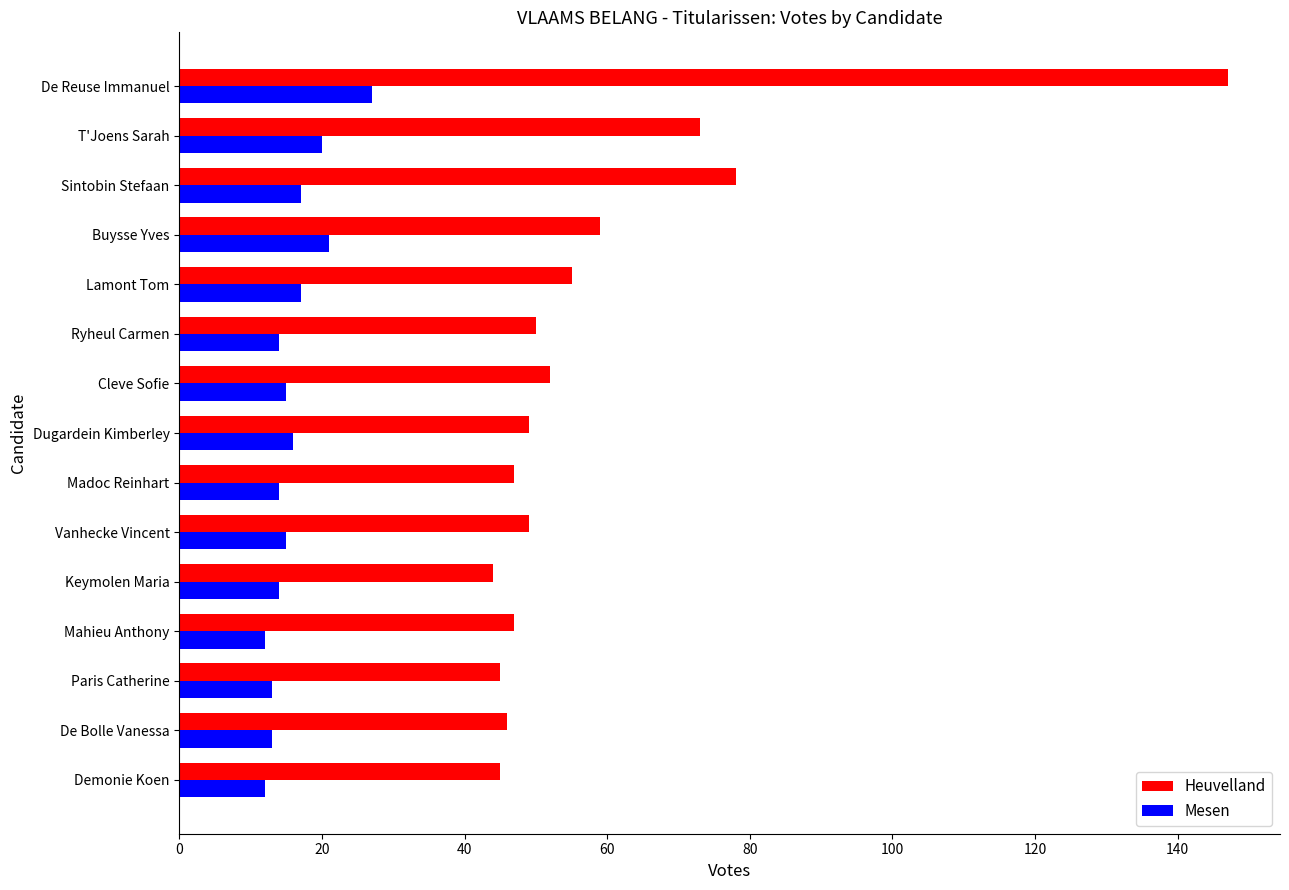

What is the maximum value shown in the chart?

147